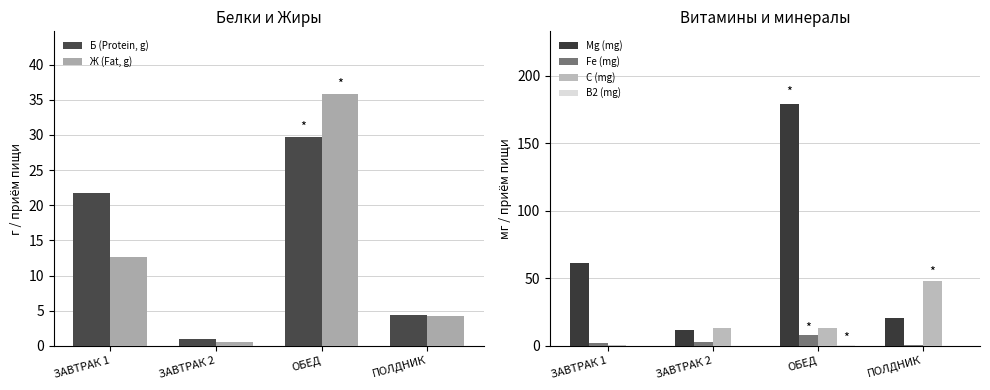

The value of B2 (mg) at ЗАВТРАК 2 is 0.0. True or false?

True